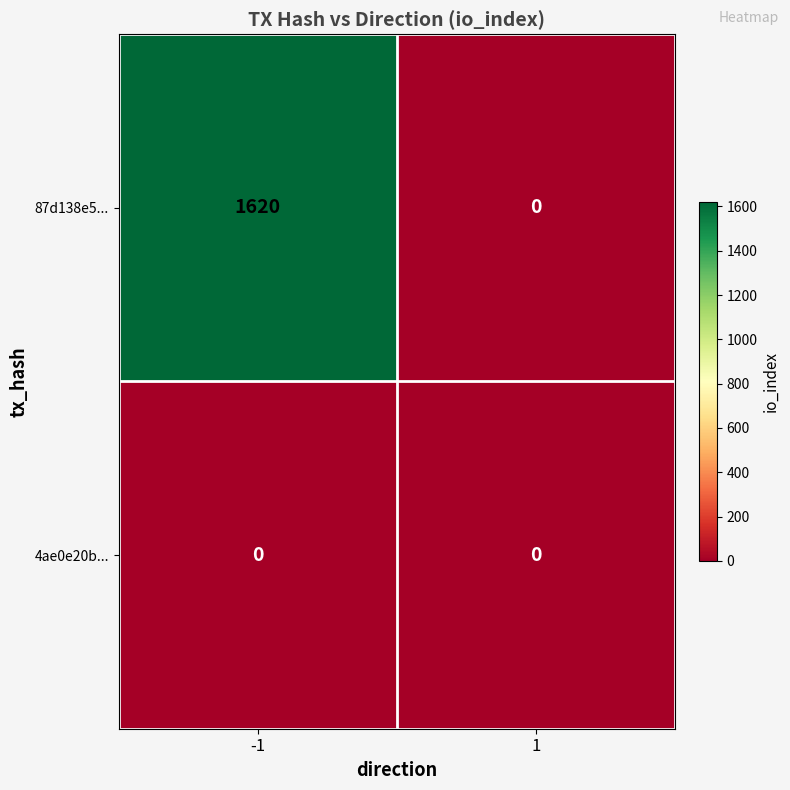

Which category has the highest value across all series?

-1